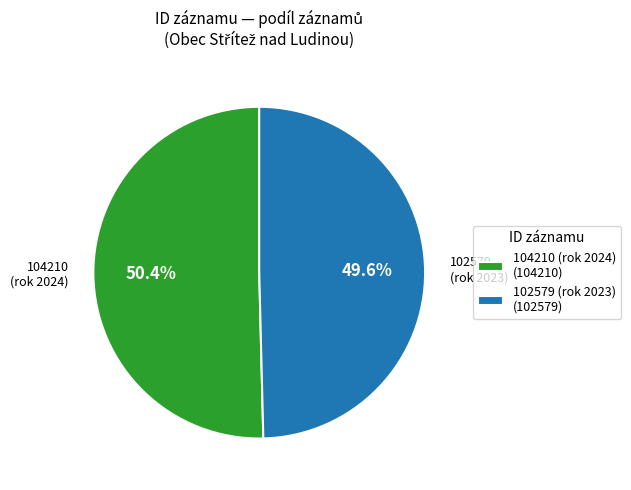

How much of the chart is everything except 104210 (rok 2024) (104210)?

49.6%